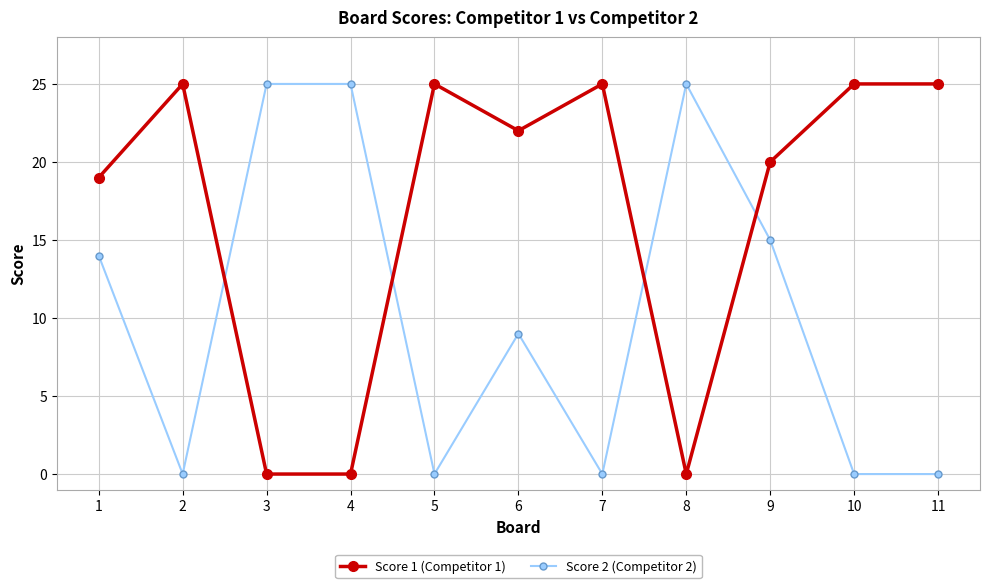

Reading left to right, transcribe all the data shown in this chart.

Score 1 (Competitor 1): 19	25	0	0	25	22	25	0	20	25	25
Score 2 (Competitor 2): 14	0	25	25	0	9	0	25	15	0	0